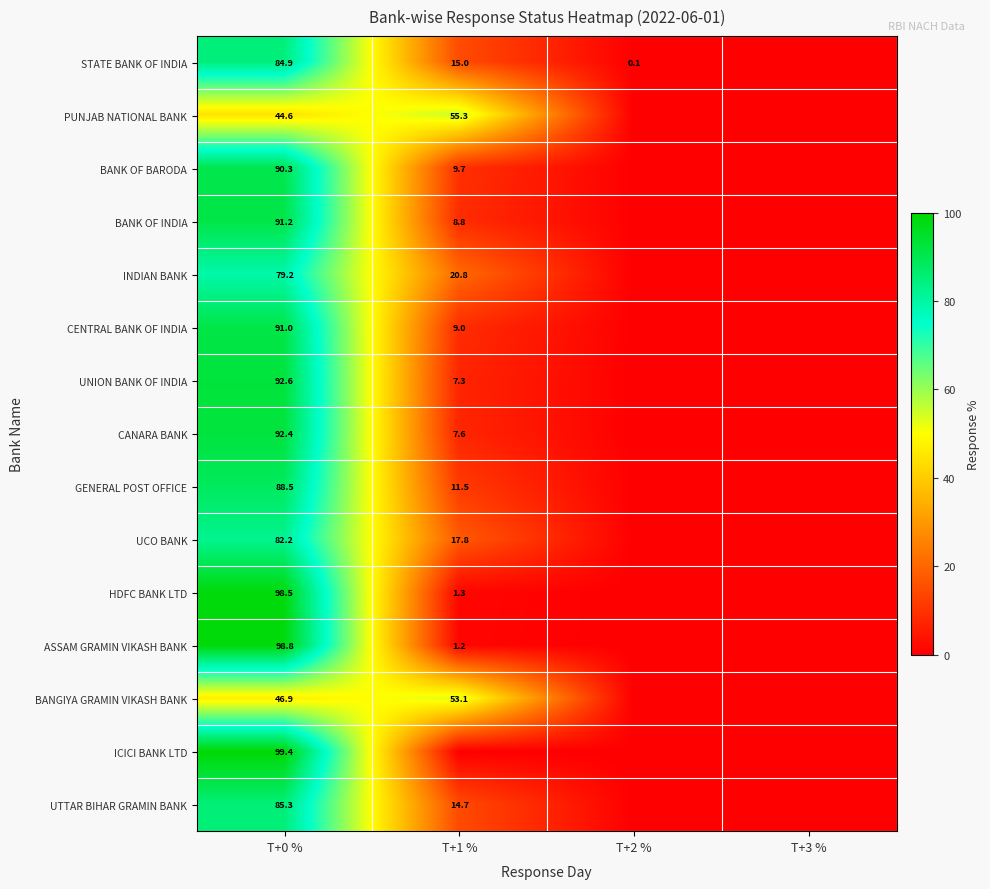

At T+0 %, list the series in order from largest to smallest.

ICICI BANK LTD, ASSAM GRAMIN VIKASH BANK, HDFC BANK LTD, UNION BANK OF INDIA, CANARA BANK, BANK OF INDIA, CENTRAL BANK OF INDIA, BANK OF BARODA, GENERAL POST OFFICE, UTTAR BIHAR GRAMIN BANK, STATE BANK OF INDIA, UCO BANK, INDIAN BANK, BANGIYA GRAMIN VIKASH BANK, PUNJAB NATIONAL BANK